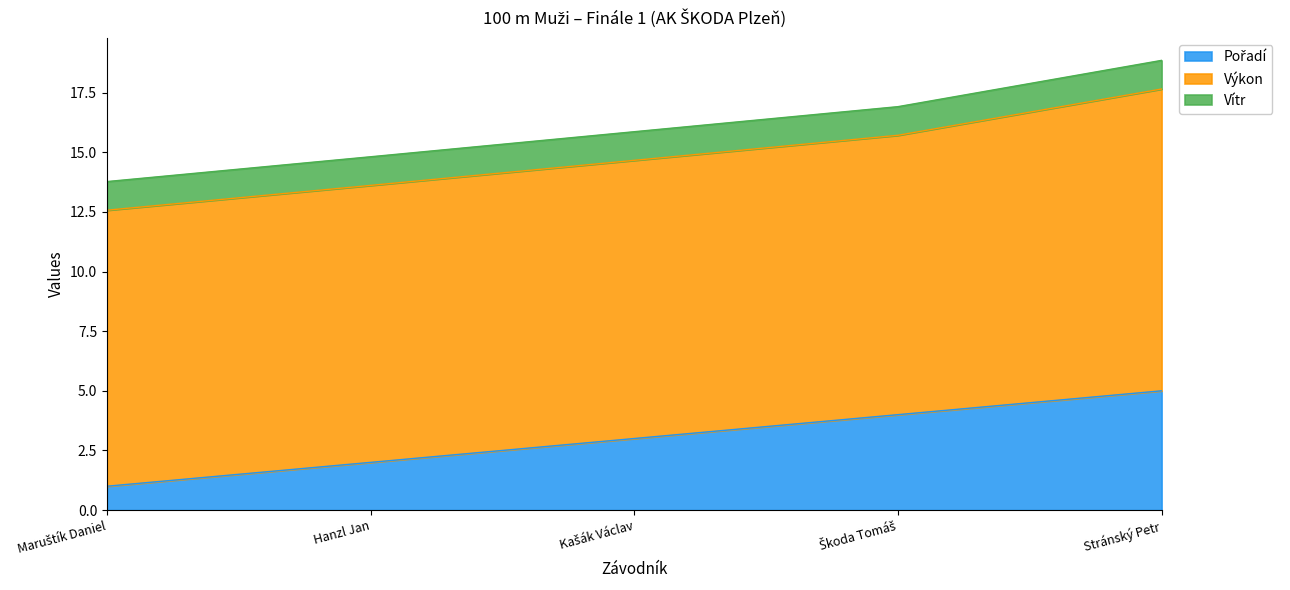

Is the value of Vítr at Maruštík Daniel greater than the value of Pořadí at Škoda Tomáš?

No